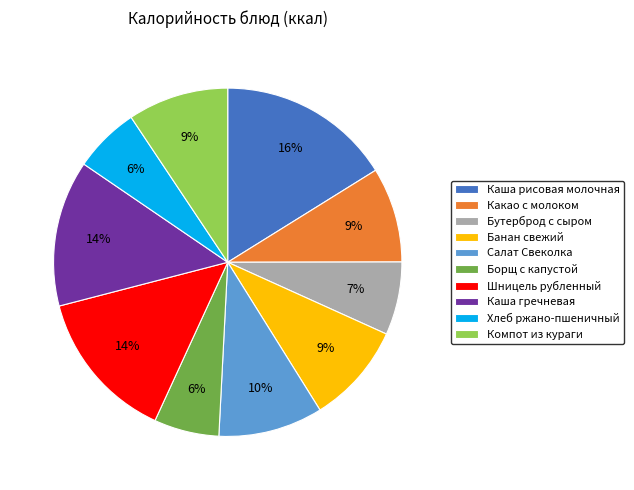

Approximately how many times larger is the value at Салат Свеколка compared to Шницель рубленный?

0.7